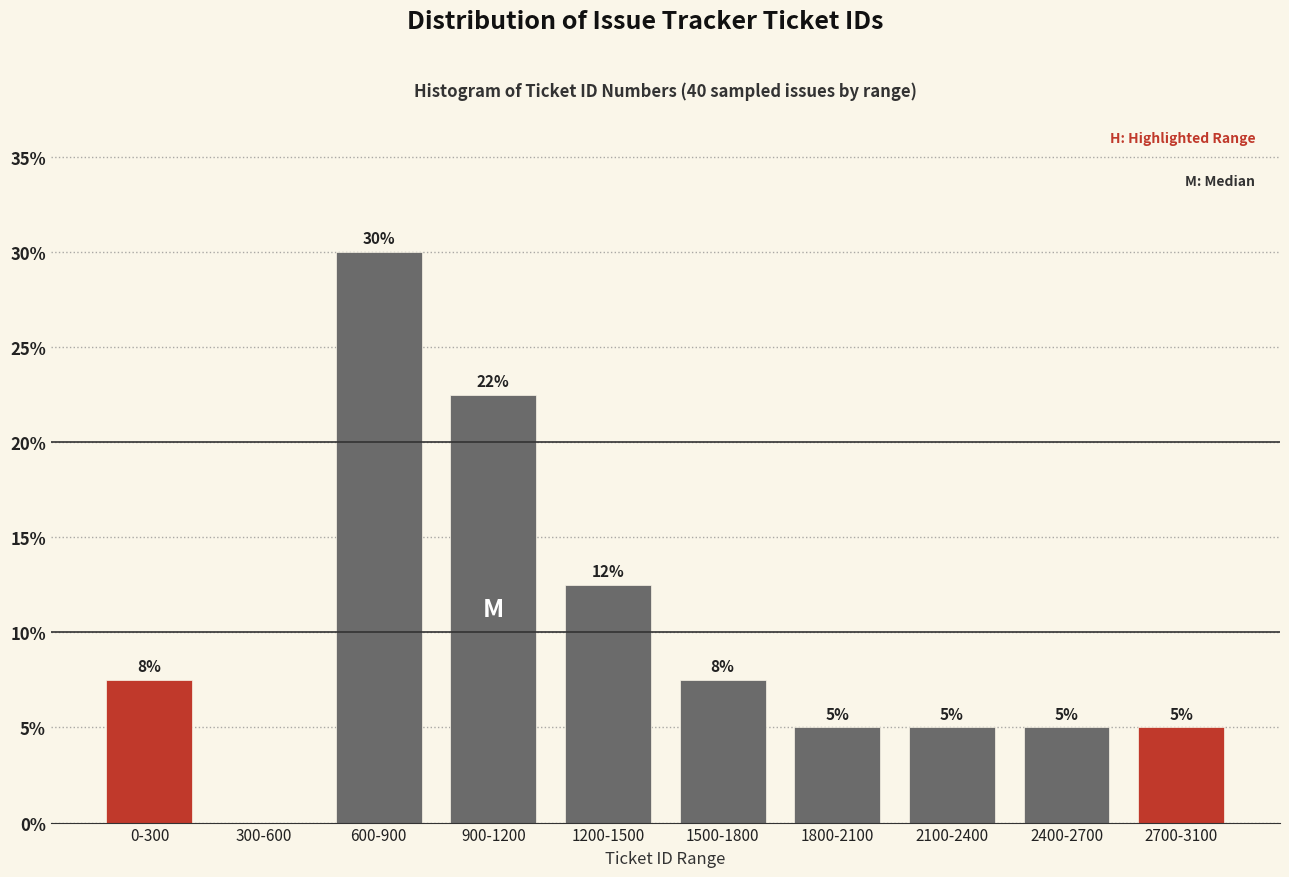

True or false: the data shows 2.9 at 2100-2400.

False